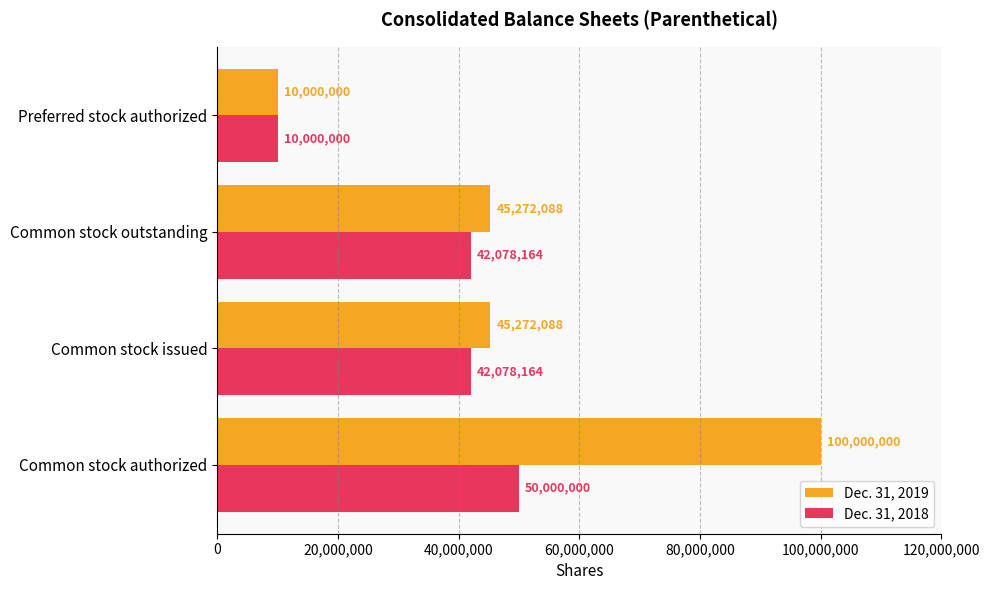

Count the Dec. 31, 2019 values in the range 45272088 to 100000000.

3